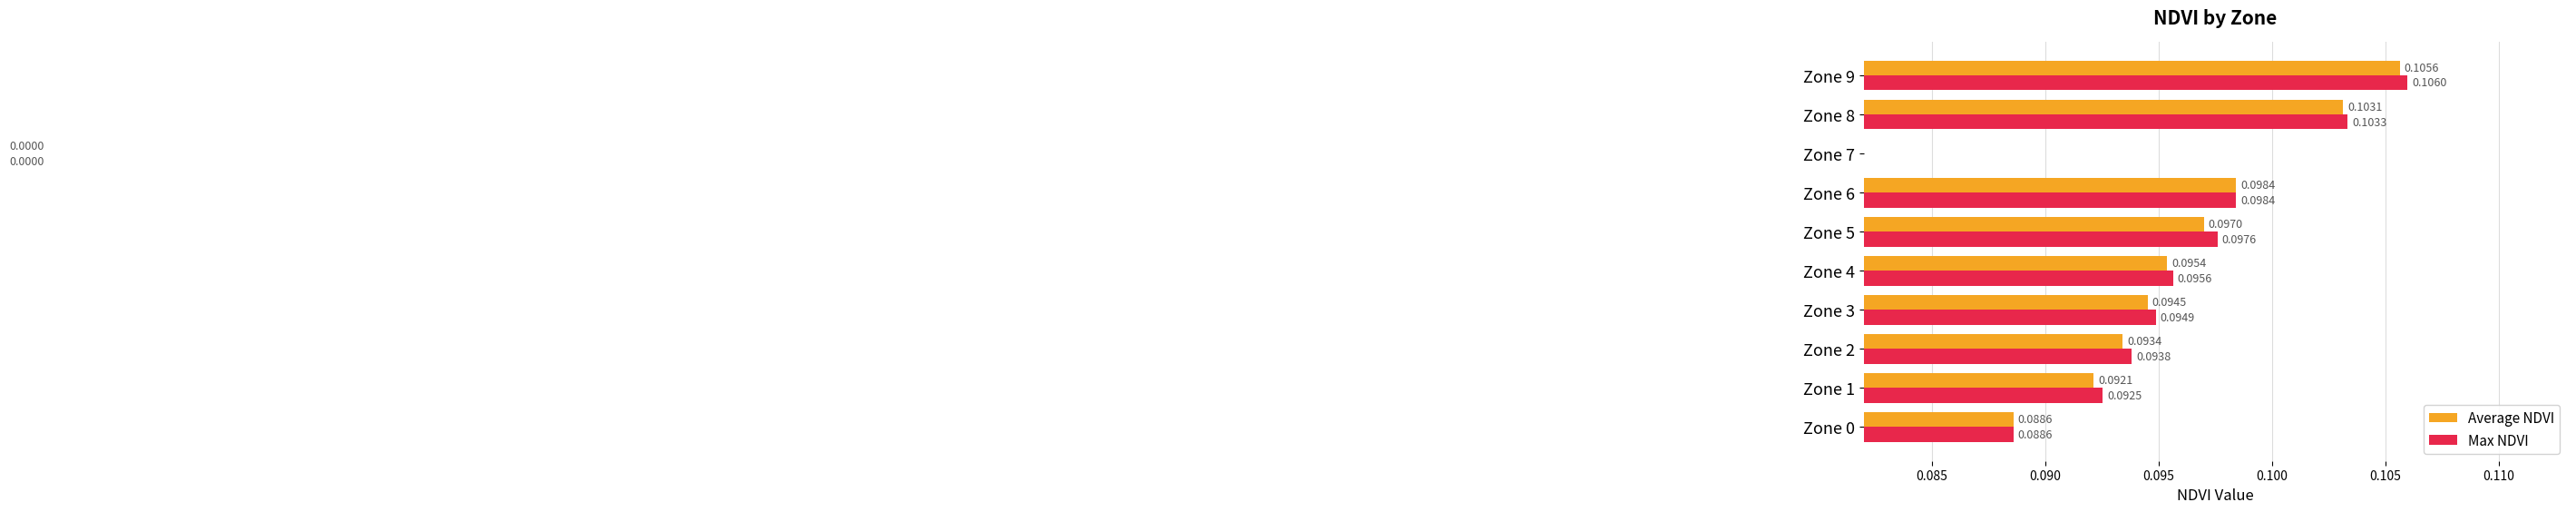

At how many categories does at least one series exceed 0?

9